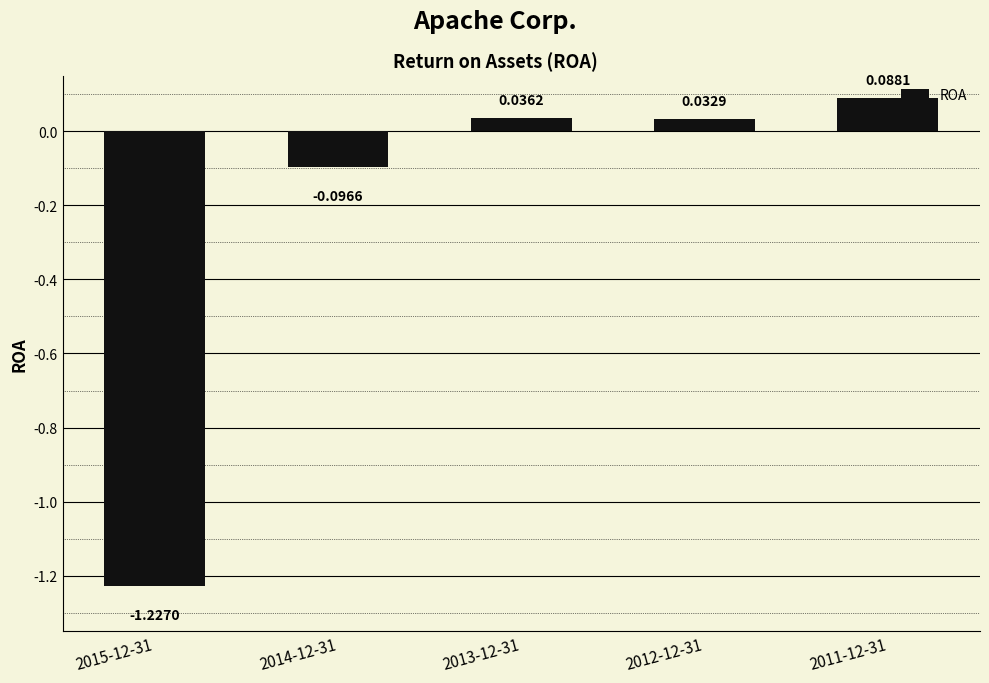

Count the number of data series in this chart.

1